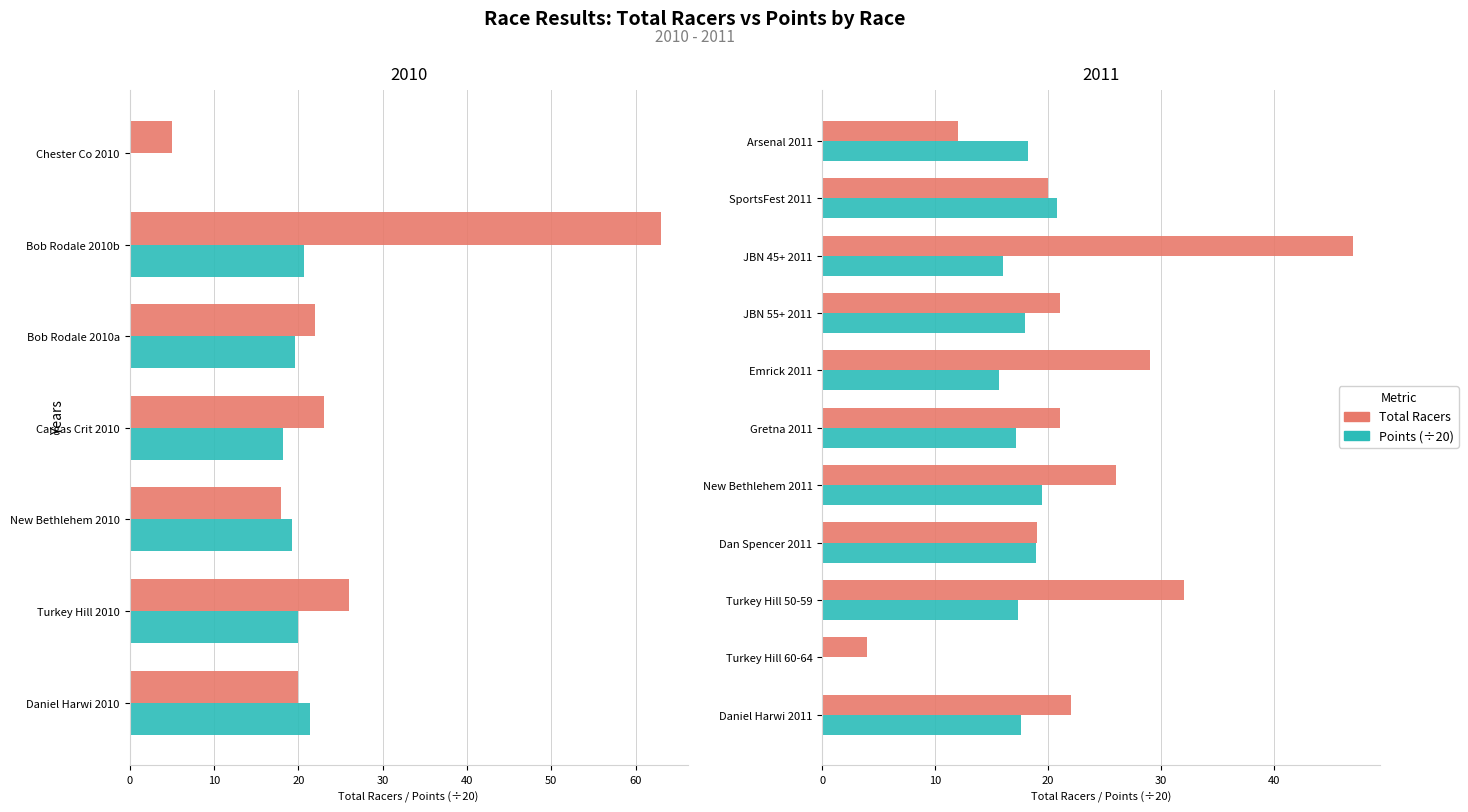

How many categories are shown in the chart?

11